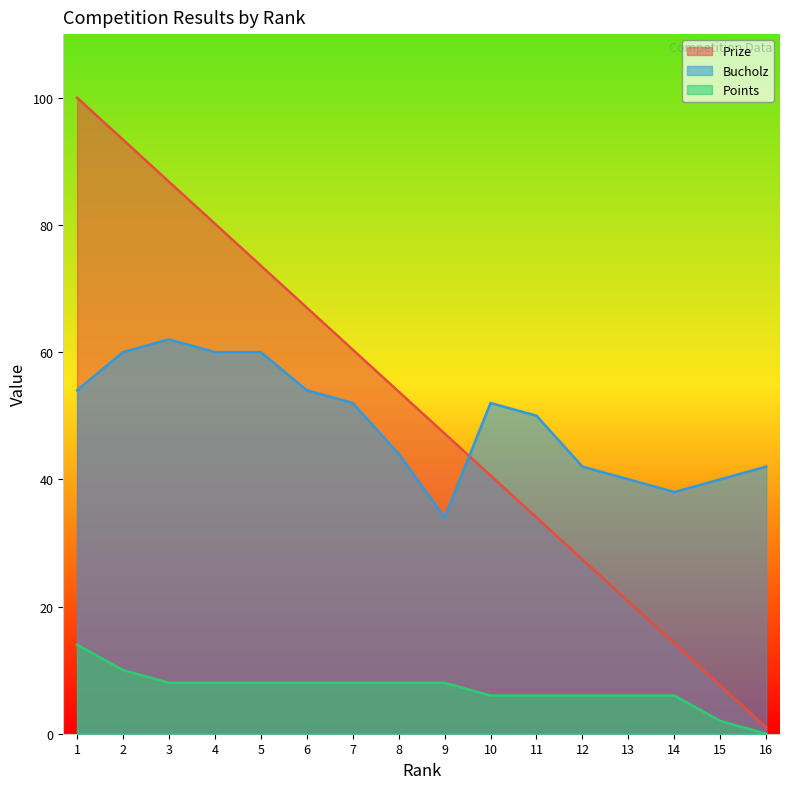

What is the greatest value displayed?

100.0